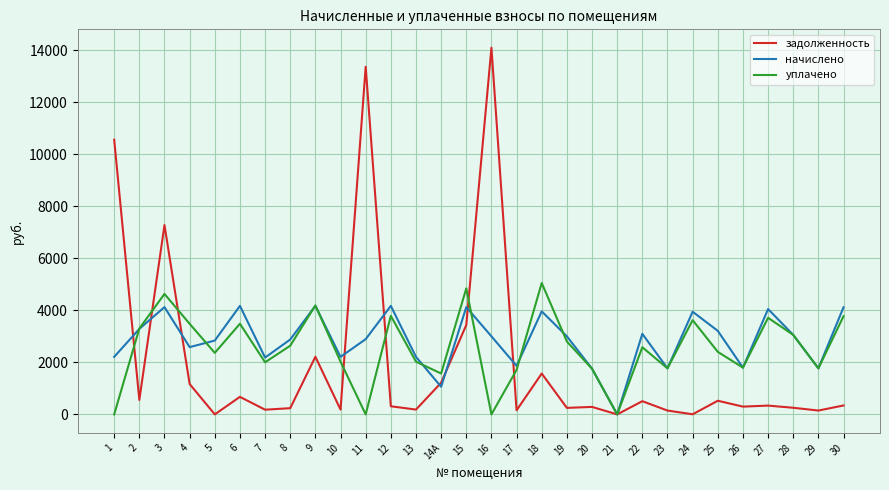

What is the average value of the задолженность series?

2016.2